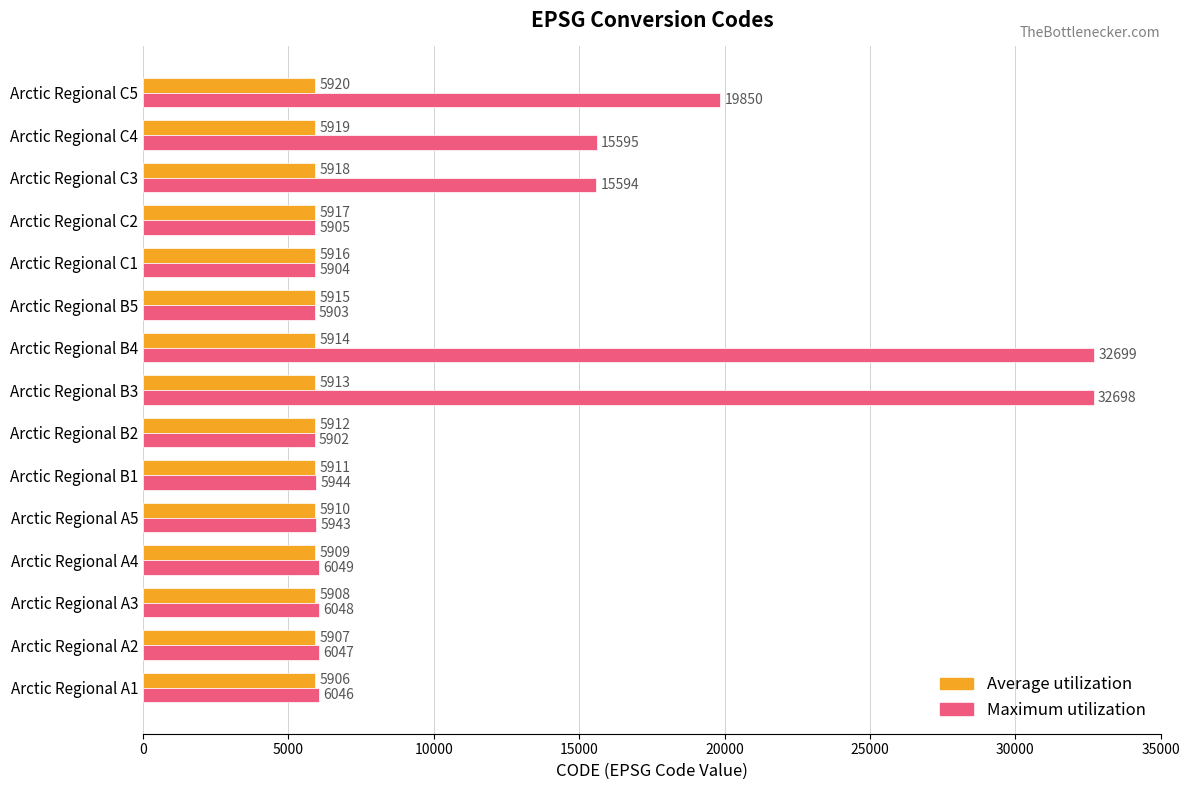

At which label is Average utilization closest to 5913?

Arctic Regional B3